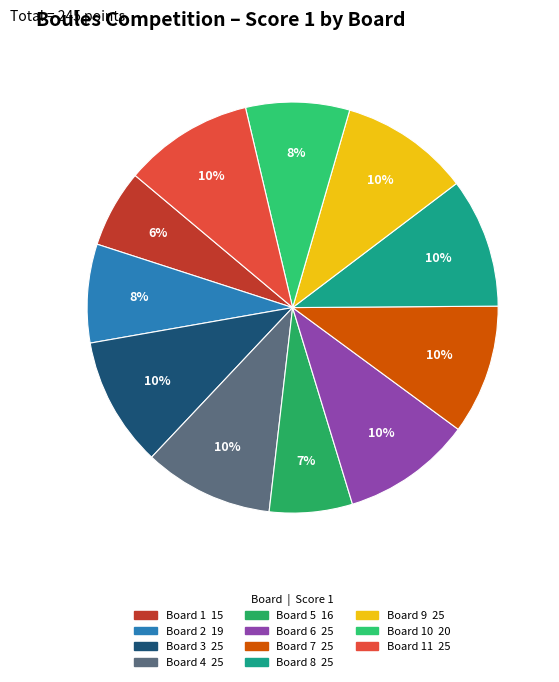

Rank the categories by value from highest to lowest.

Board 3, Board 4, Board 6, Board 7, Board 8, Board 9, Board 11, Board 10, Board 2, Board 5, Board 1